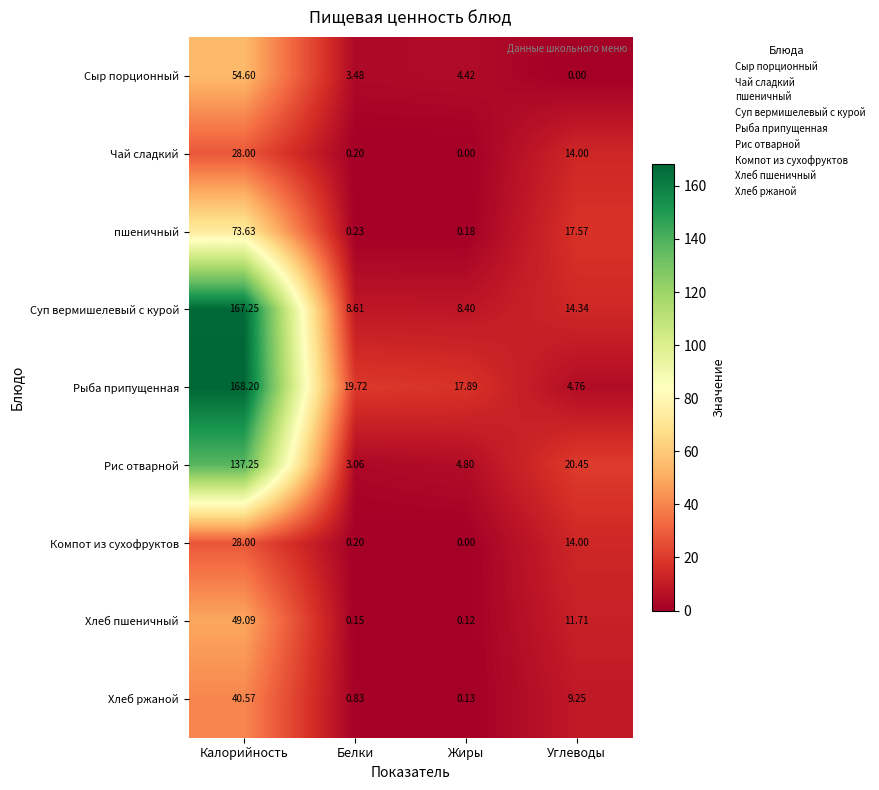

Which label corresponds to the largest value in the chart?

Калорийность